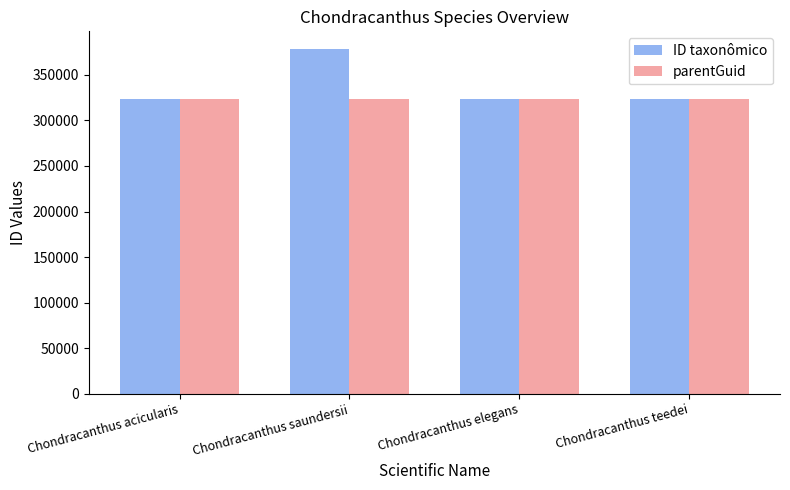

Is the value of parentGuid at Chondracanthus acicularis greater than the value of ID taxonômico at Chondracanthus saundersii?

No